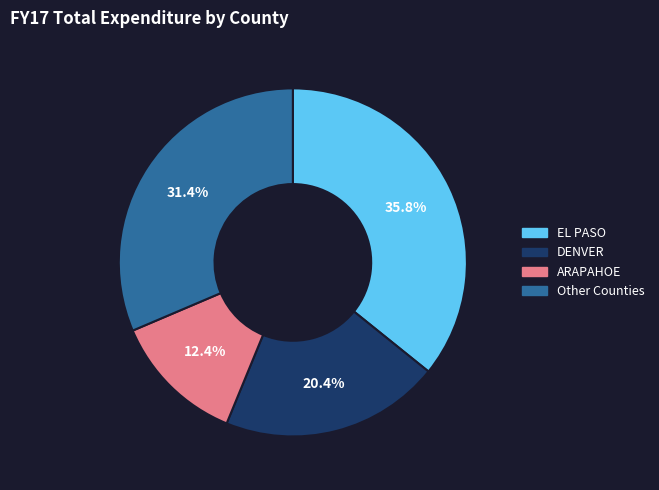

Is the sum of DENVER and Other Counties greater than half?

Yes